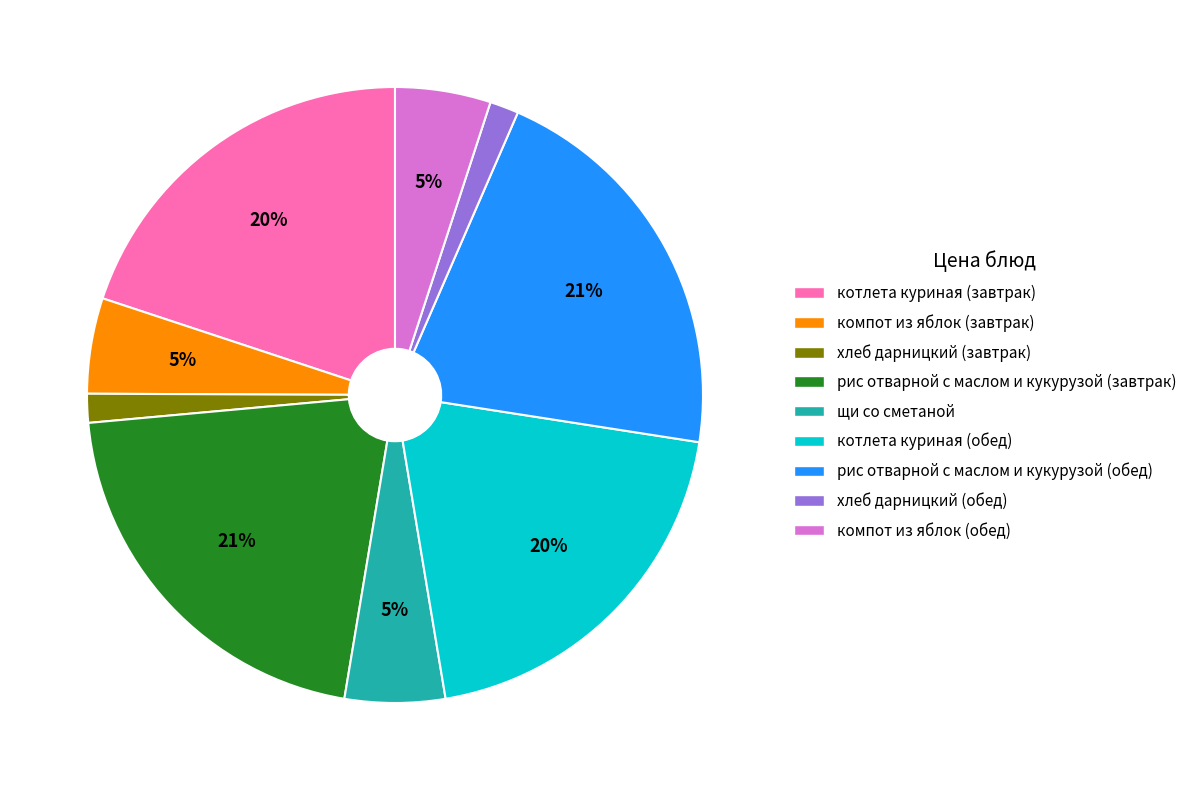

Which has a higher value, щи со сметаной or рис отварной с маслом и кукурузой (обед)?

рис отварной с маслом и кукурузой (обед)